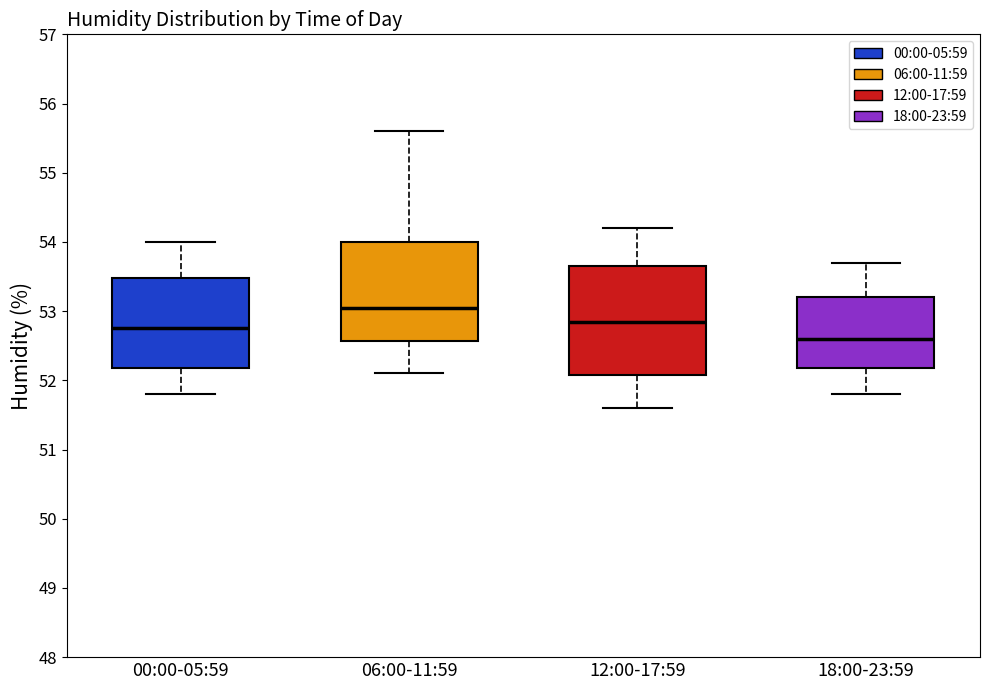

Reading left to right, transcribe this box plot: for each box, give where its median line is, the range the box spans, and where its two whiskers end, as read against the y-axis. The values are not printed on the chart, so give them approximately, as read against the axis.

00:00-05:59: median 52.8, box 52.2 to 53.5, whiskers 51.8 to 54.0
06:00-11:59: median 53.1, box 52.6 to 54.0, whiskers 52.1 to 55.6
12:00-17:59: median 52.9, box 52.1 to 53.7, whiskers 51.6 to 54.2
18:00-23:59: median 52.6, box 52.2 to 53.2, whiskers 51.8 to 53.7